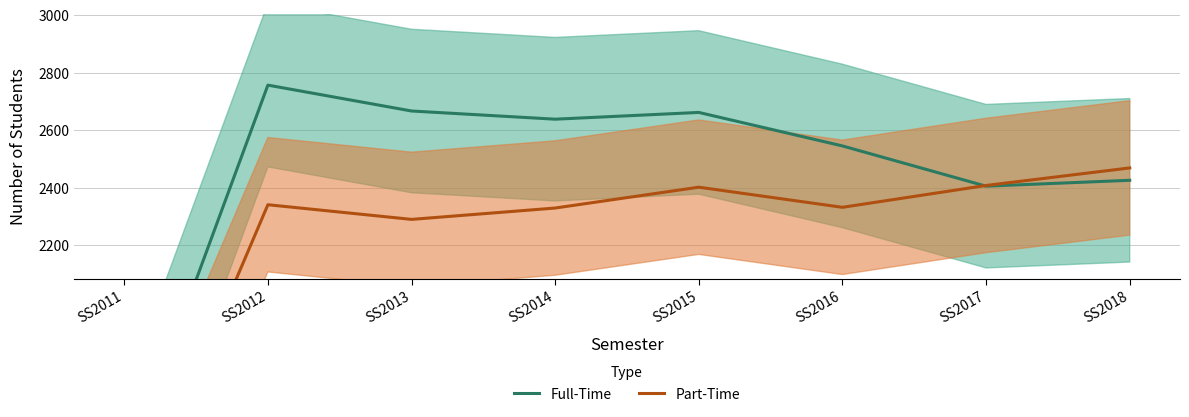

What is the approximate value of Part-Time at SS2018?

2468.5